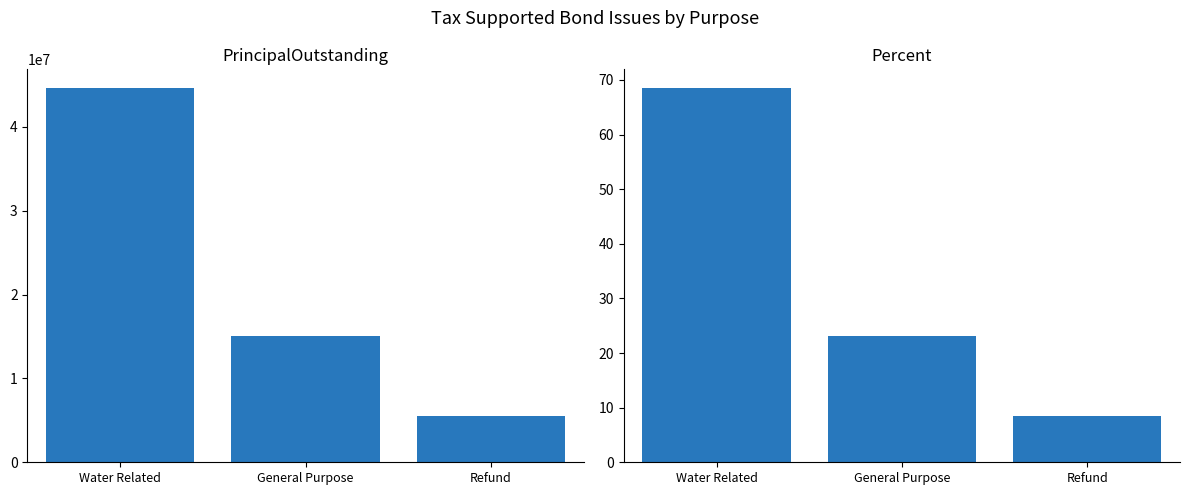

What is the label of the 1st bar from the left?

Water Related